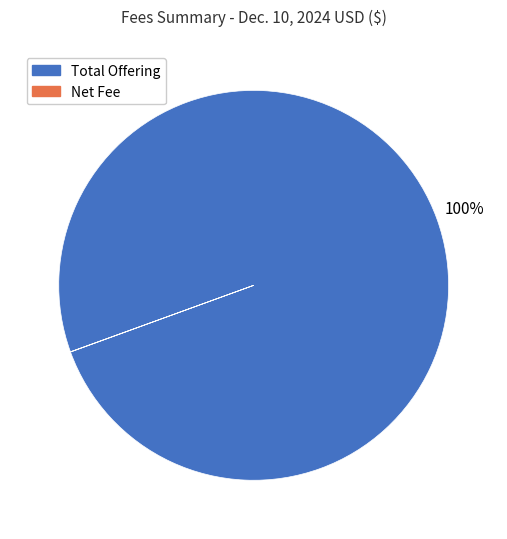

Is it true that Total Offering is 91% of the pie?

False